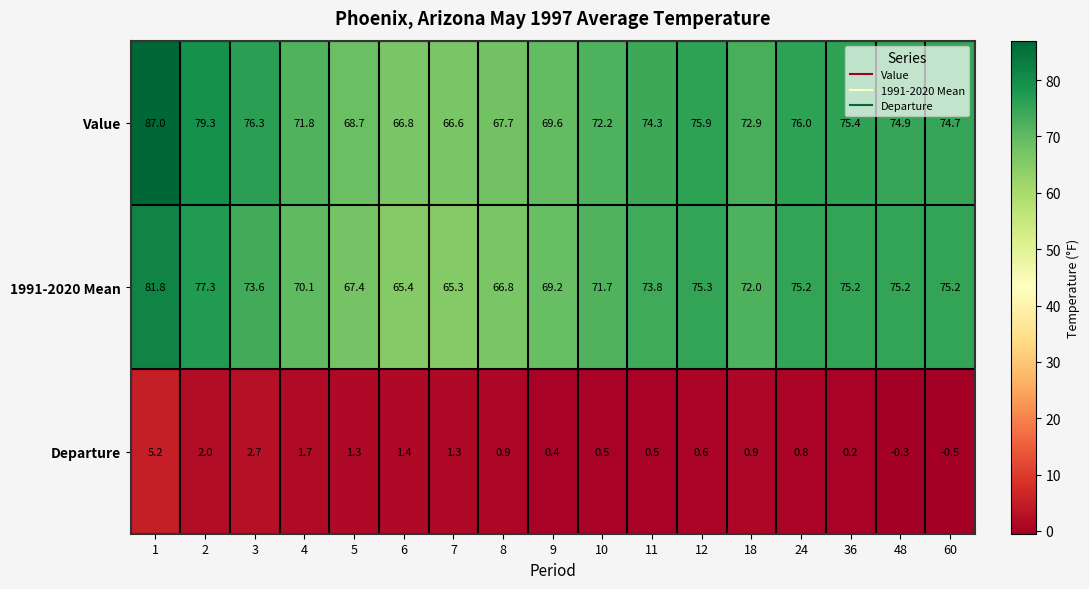

What is the difference between the maximum and minimum values in the 1991-2020 Mean series?

16.5